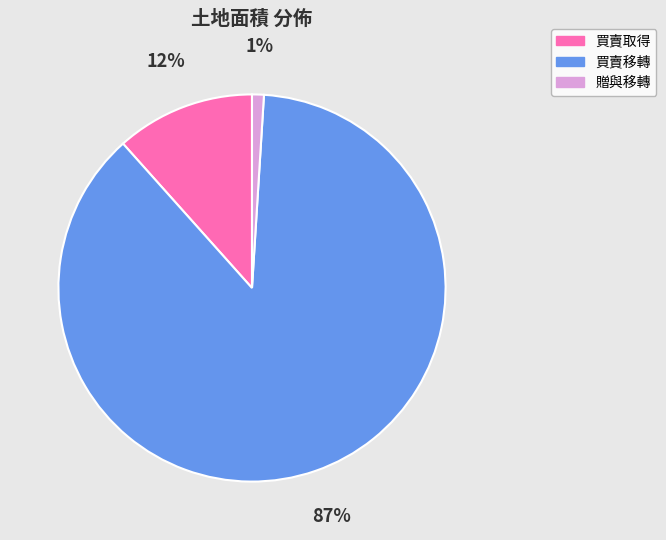

Which has a higher value, 買賣移轉 or 買賣取得?

買賣移轉